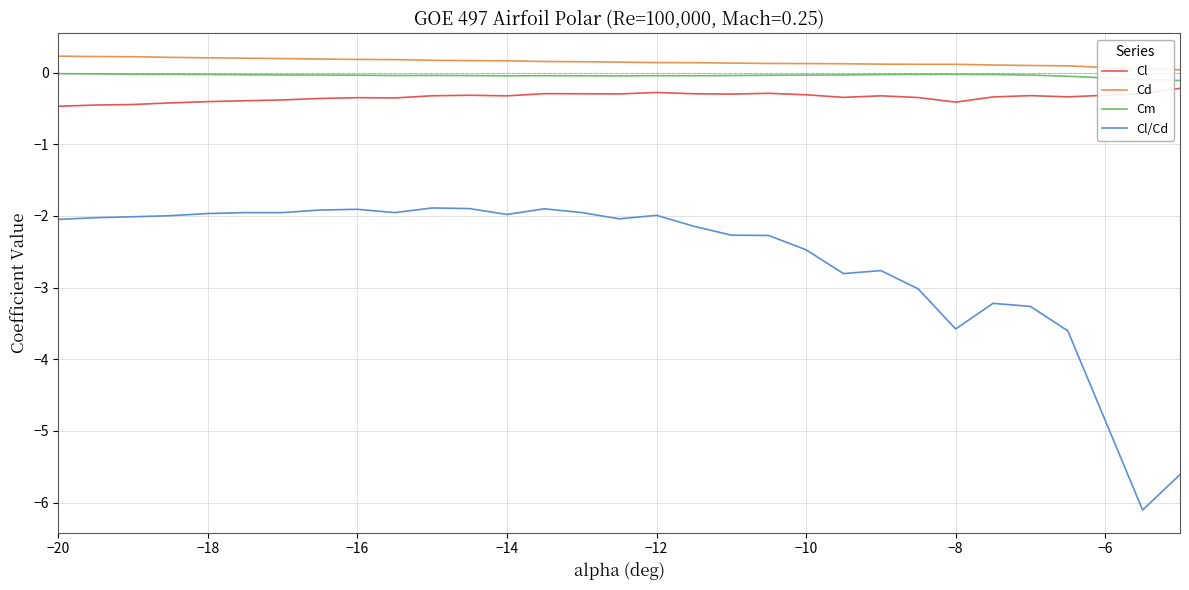

Which series has the largest total across all categories?

Cd